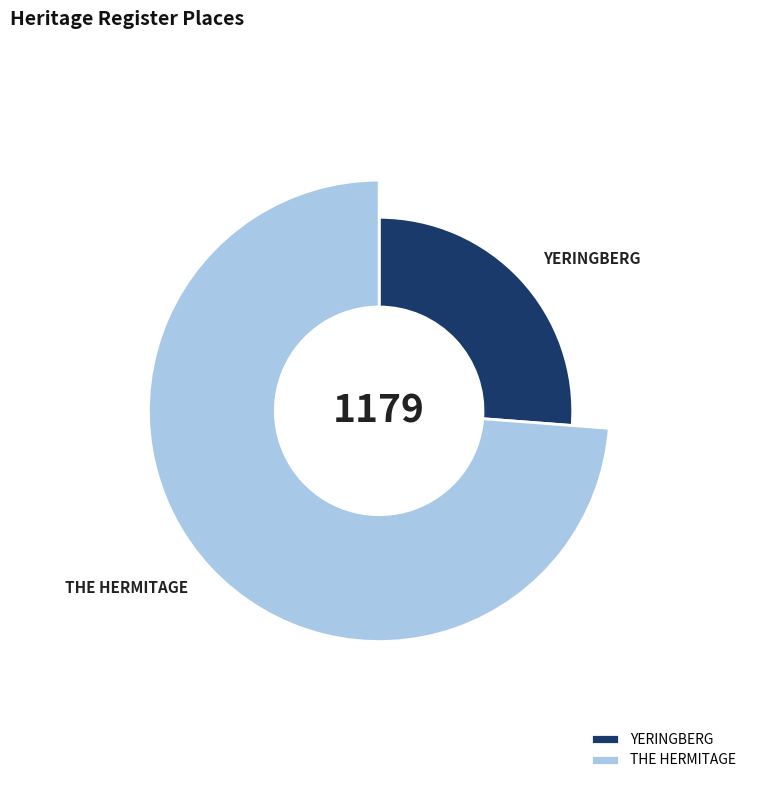

Is YERINGBERG the majority of the pie?

No